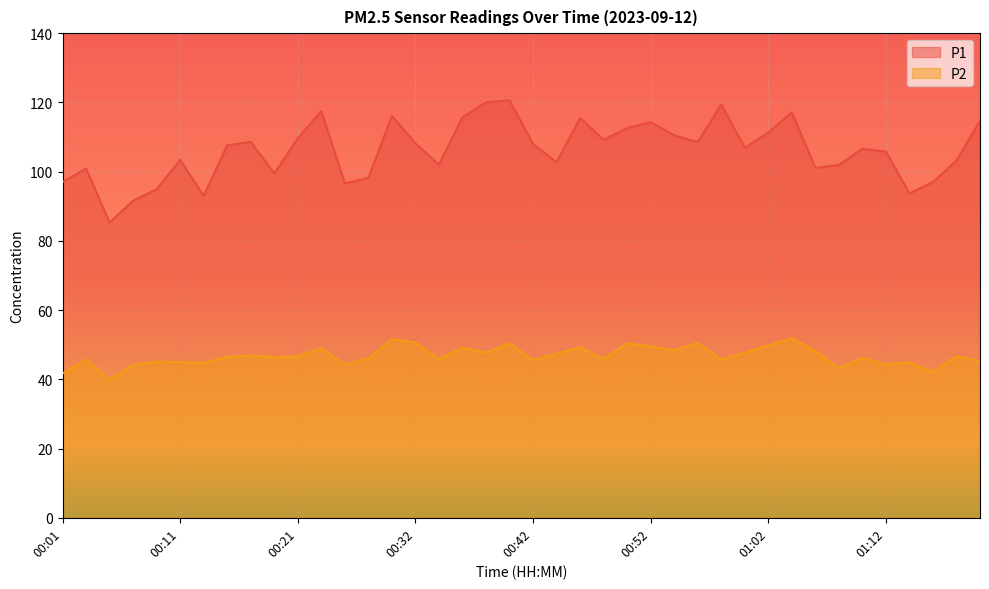

The P2 series shows 31.1 at 00:56. True or false?

False